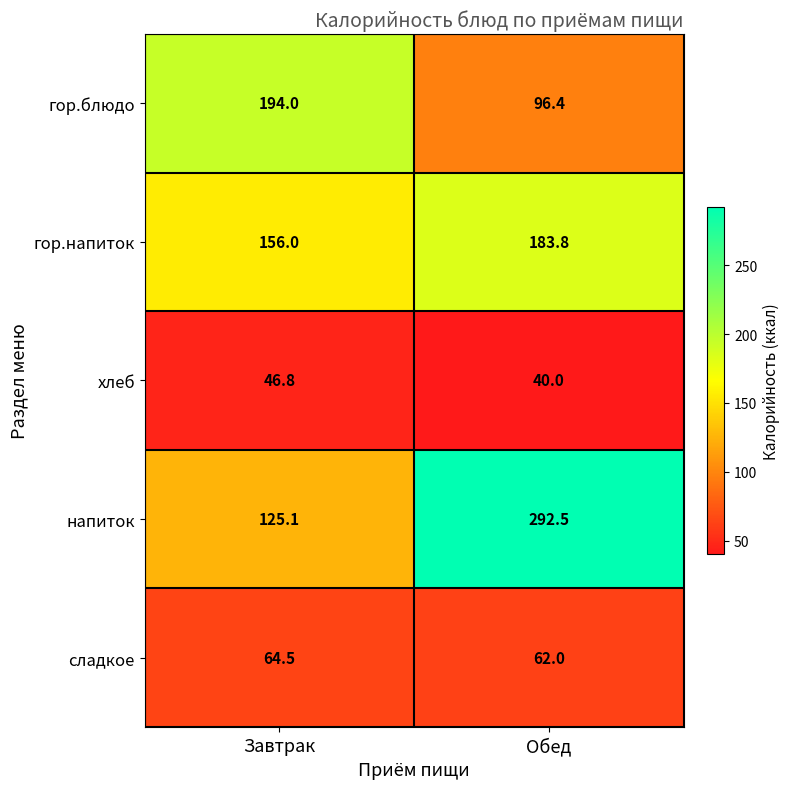

Which label corresponds to the largest value in the chart?

Обед